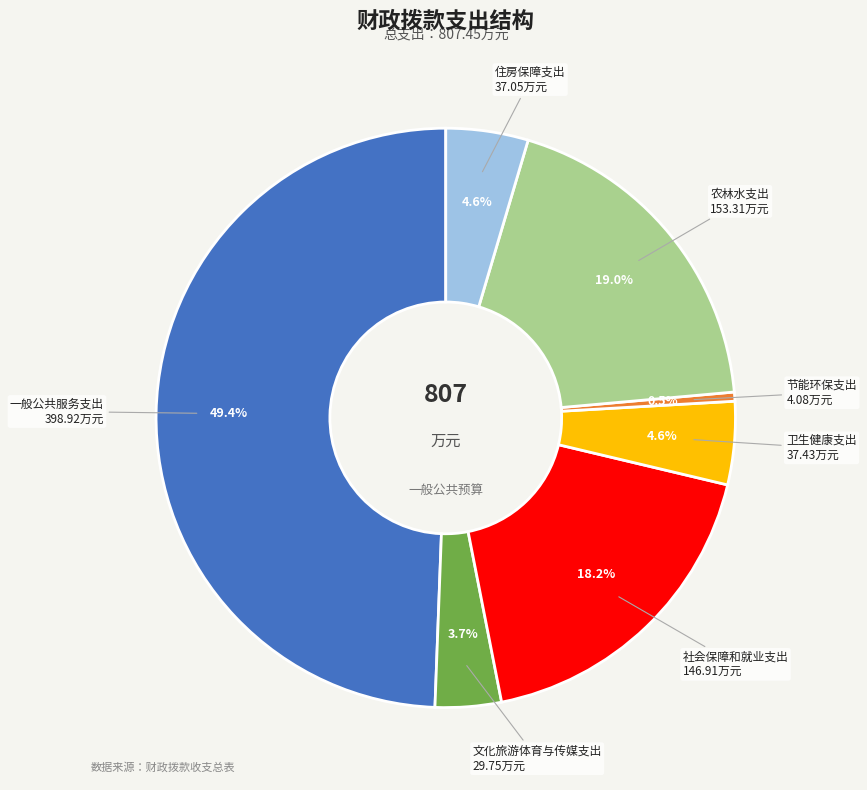

What percentage is the 社会保障和就业支出 slice, to the nearest percent?

18%